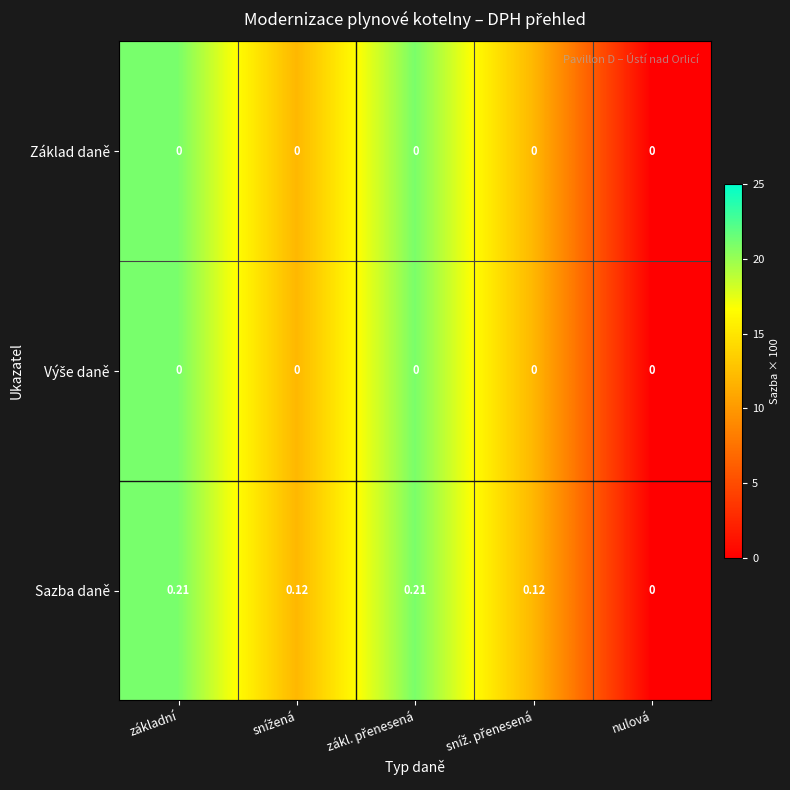

Which series has the largest total across all categories?

Sazba daně